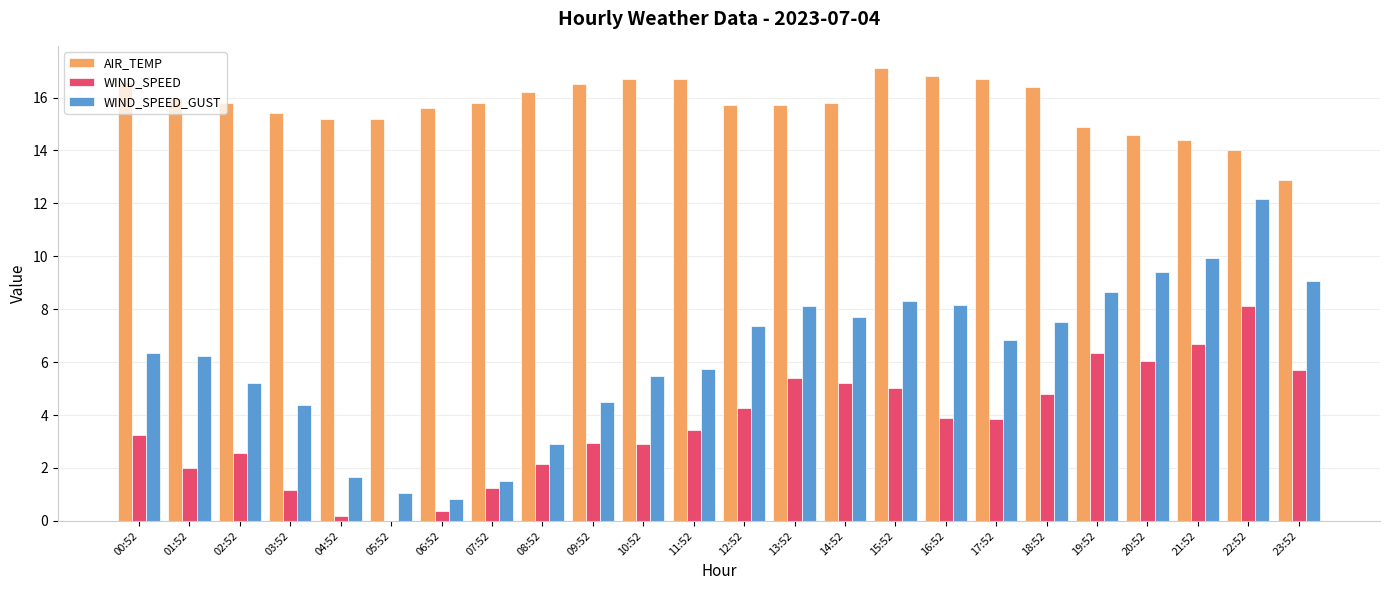

Is the value of AIR_TEMP at 00:52 greater than the value of WIND_SPEED_GUST at 10:52?

Yes